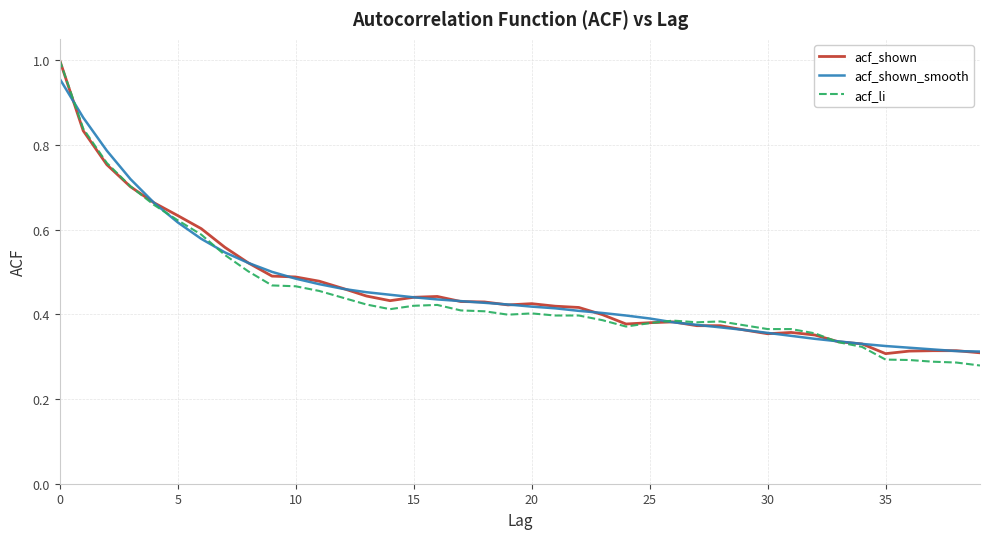

Which series has the widest spread of values?

acf_li